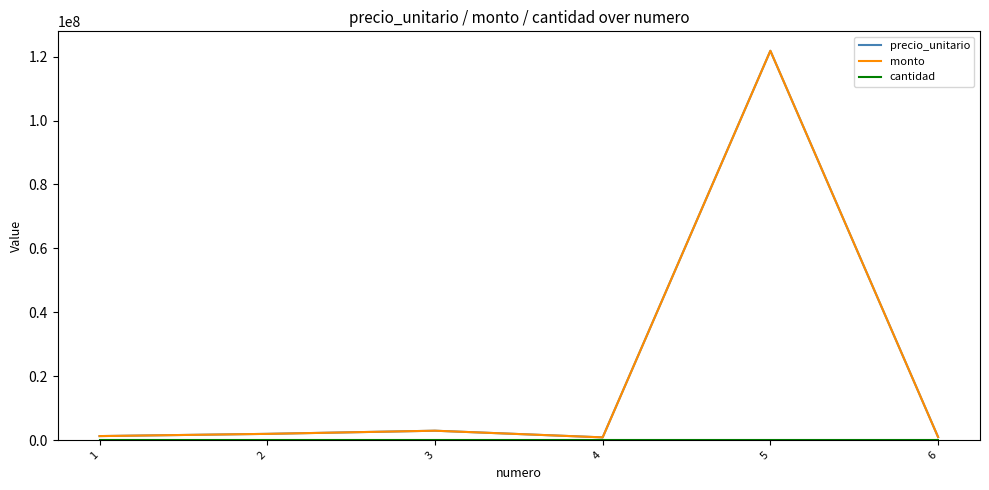

True or false: cantidad and precio_unitario intersect in this chart.

False